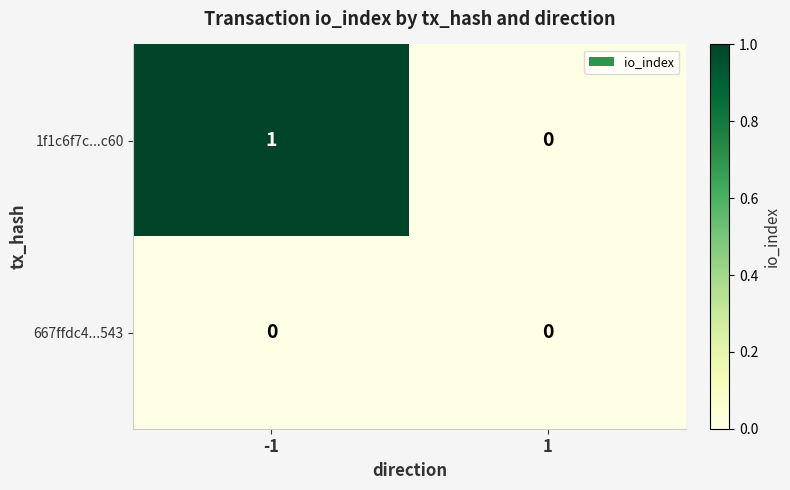

List the labels in order of 1f1c6f7c...c60 value, largest first.

-1, 1